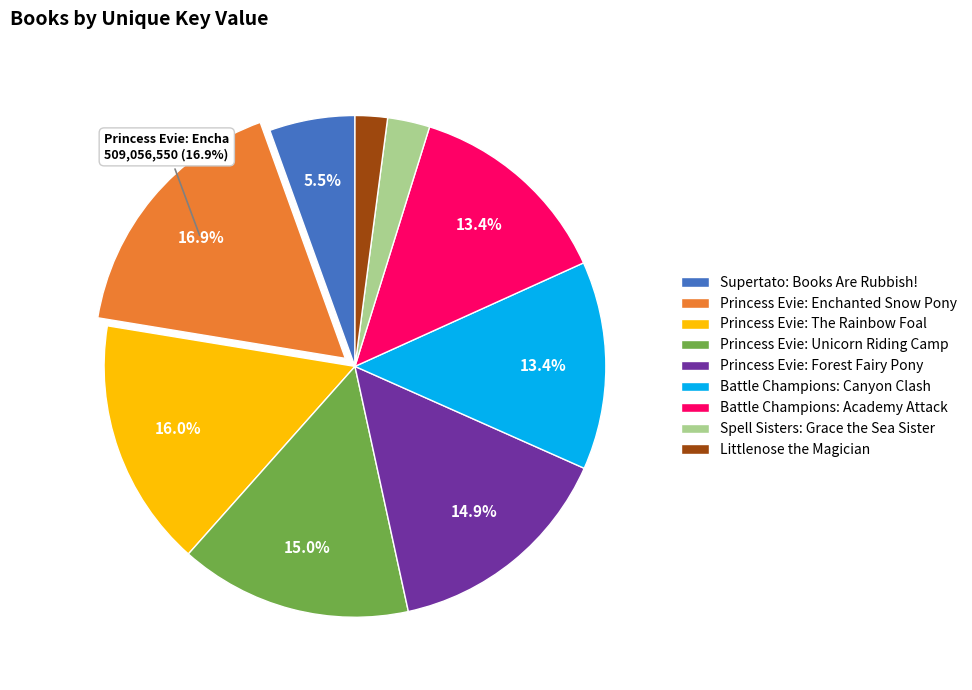

What is the ratio of the value at Princess Evie: The Rainbow Foal to the value at Spell Sisters: Grace the Sea Sister?

5.9